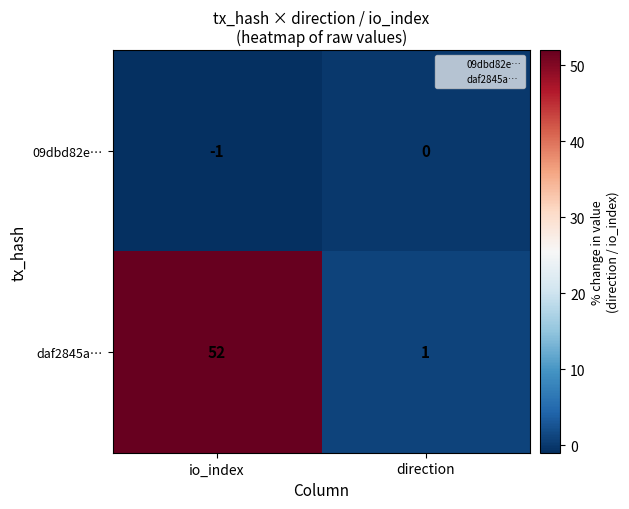

Count the number of data series in this chart.

2